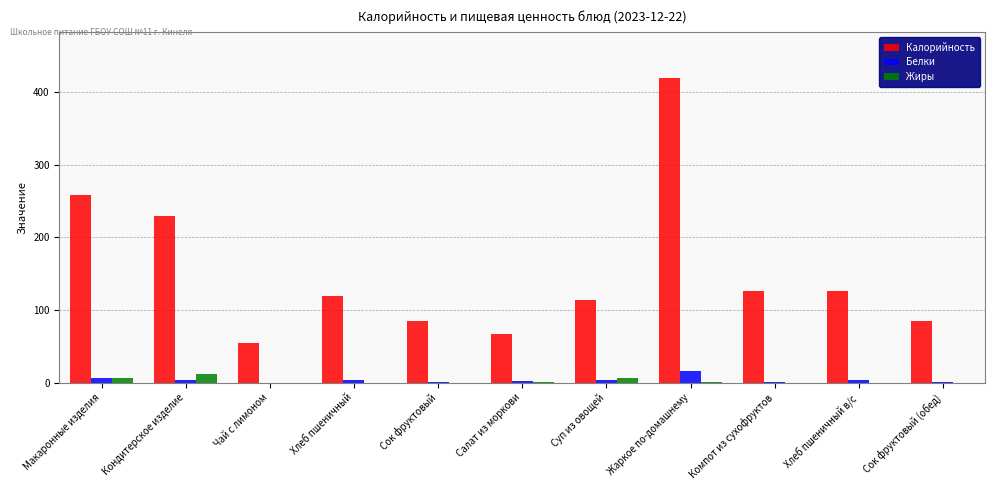

What is the sum of all Калорийность values?

1683